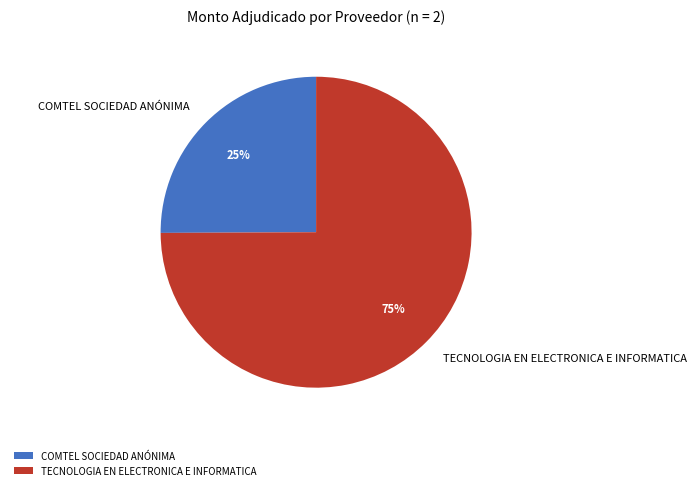

What is the majority slice?

TECNOLOGIA EN ELECTRONICA E INFORMATICA